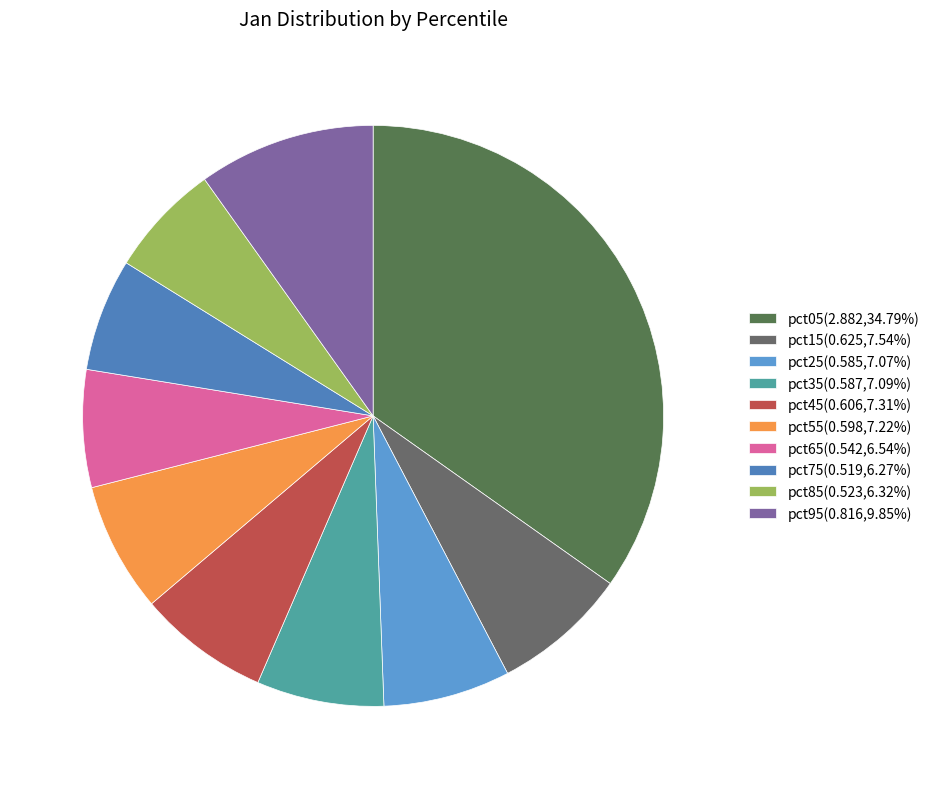

True or false: pct65 accounts for 12% of the total.

False